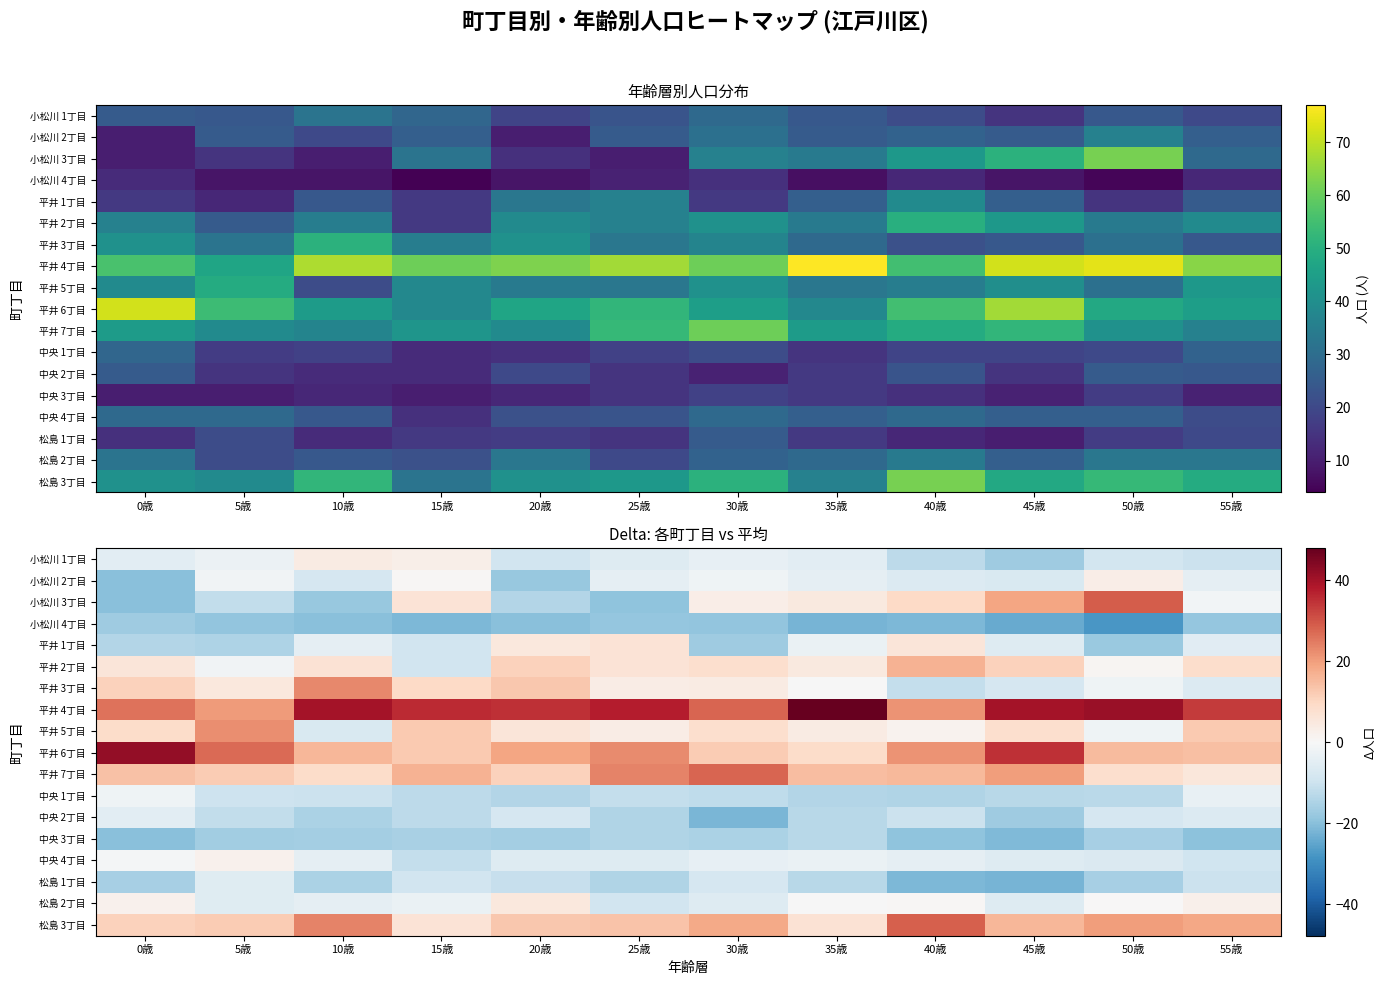

How many data points does each series have?

12